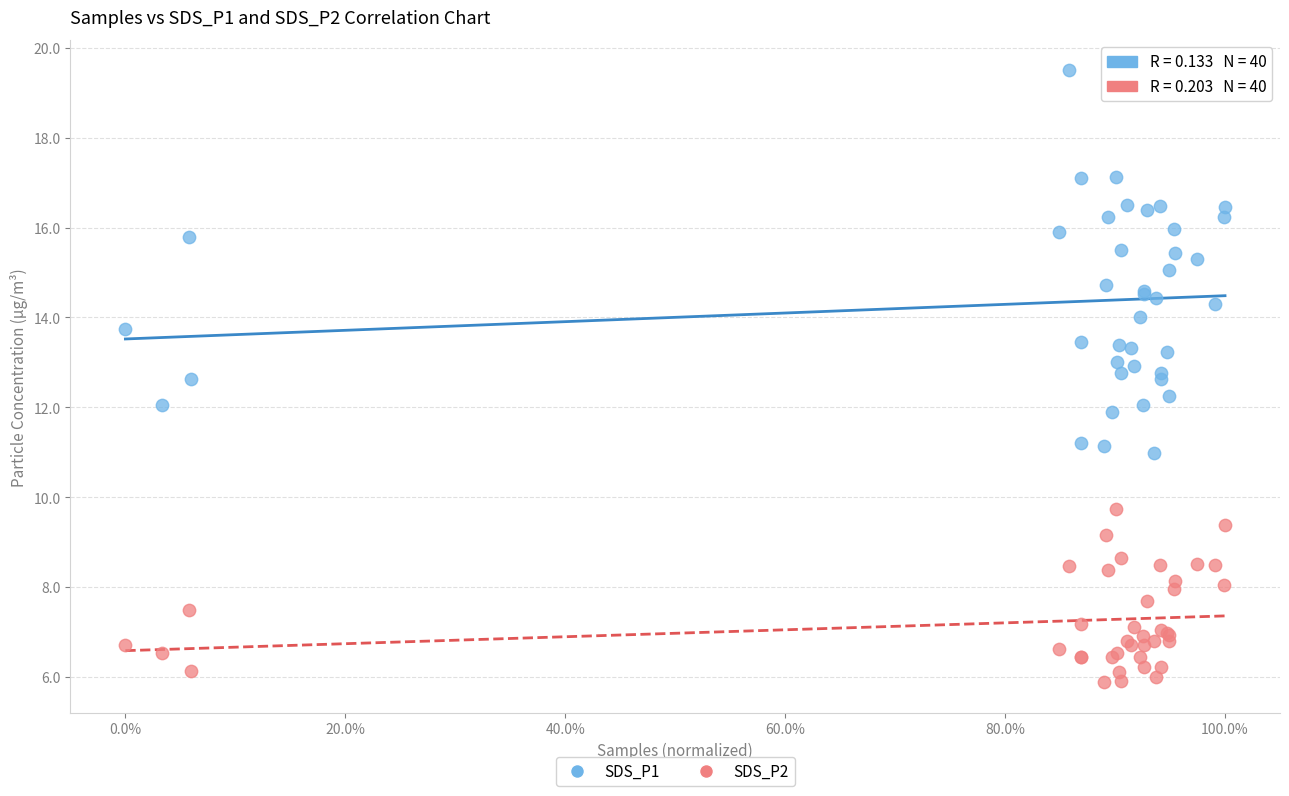

Which series reaches the minimum Y coordinate?

SDS_P2